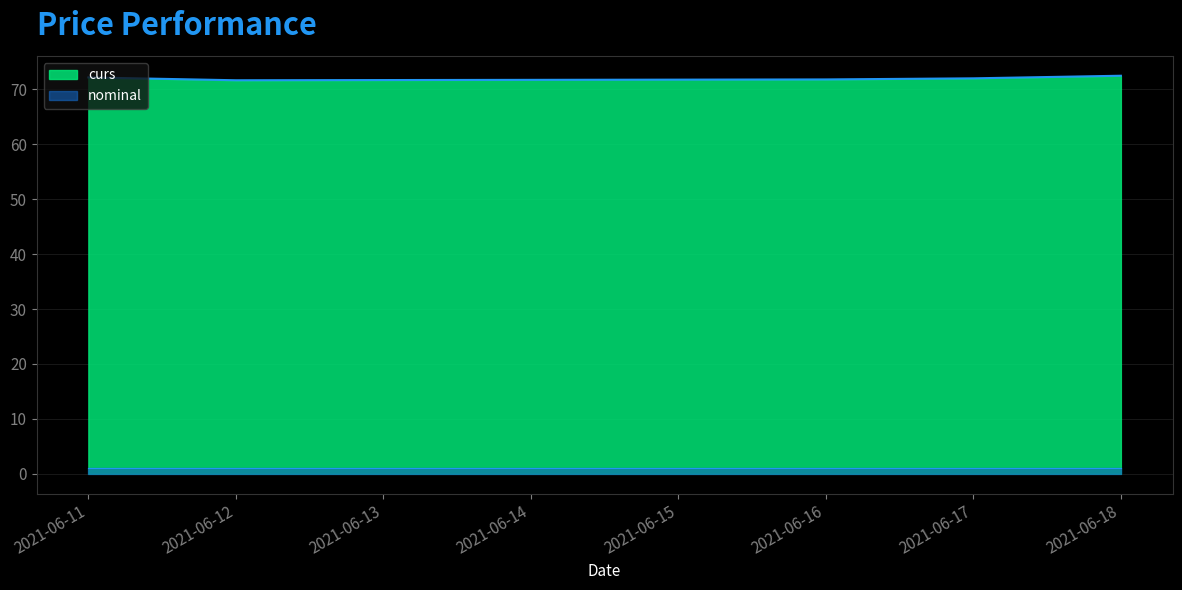

True or false: curs and nominal cross at least once.

False